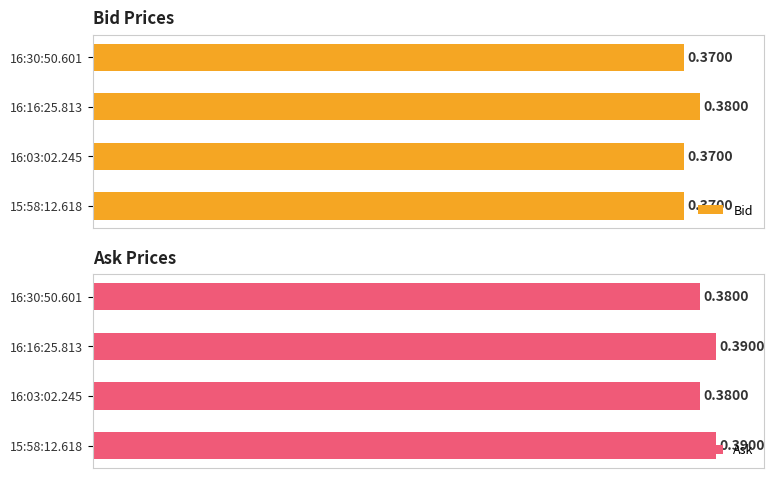

Rank the series by their maximum value, from highest to lowest.

Ask, Bid